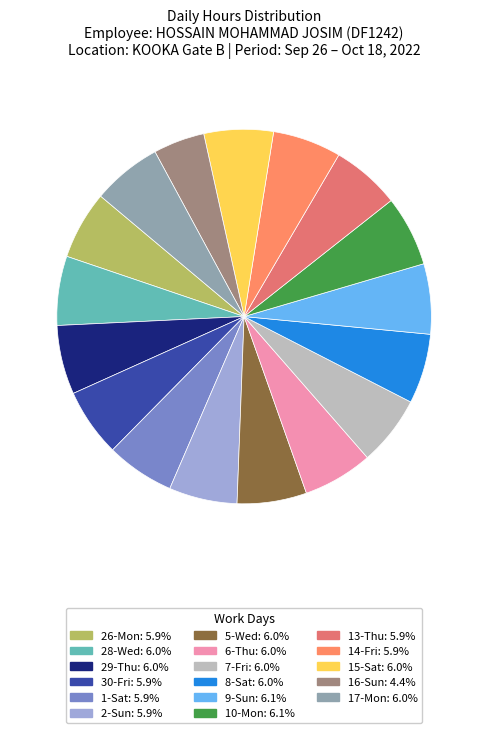

How much of the chart is everything except 2-Sun?

94.1%